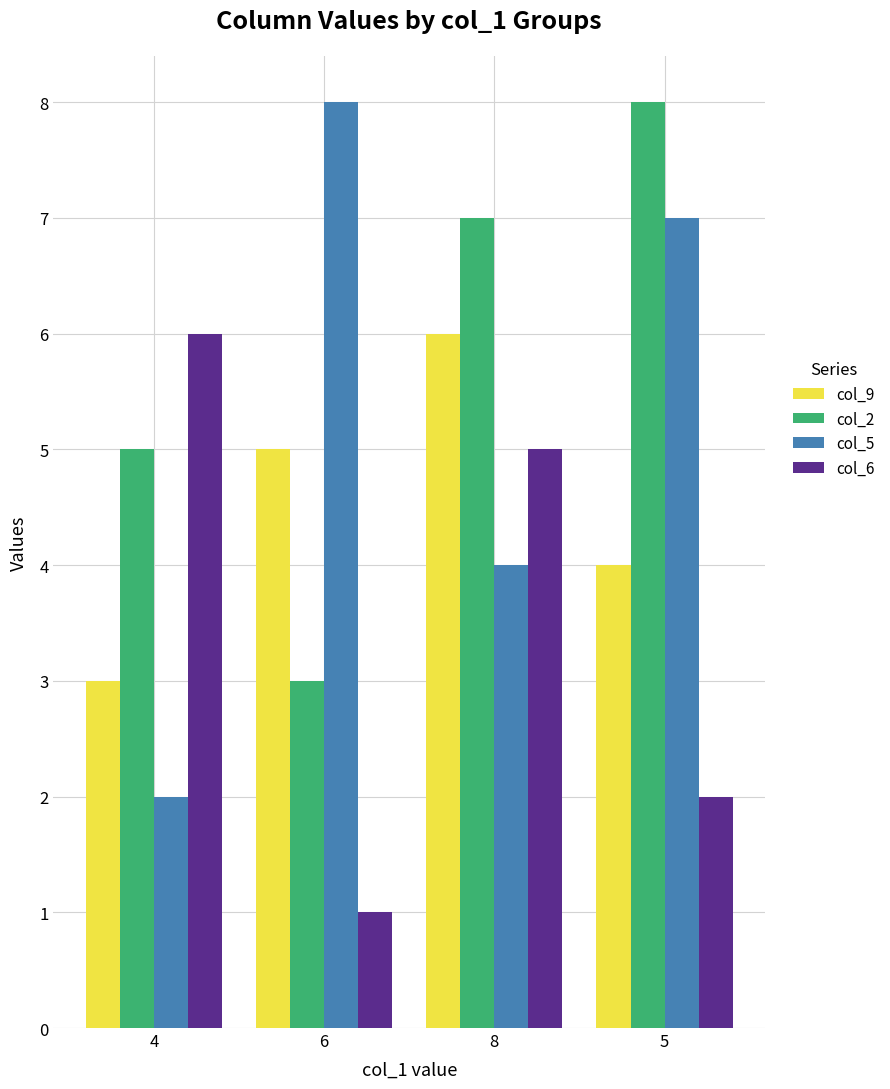

The value of col_9 at 8 is 2. True or false?

False